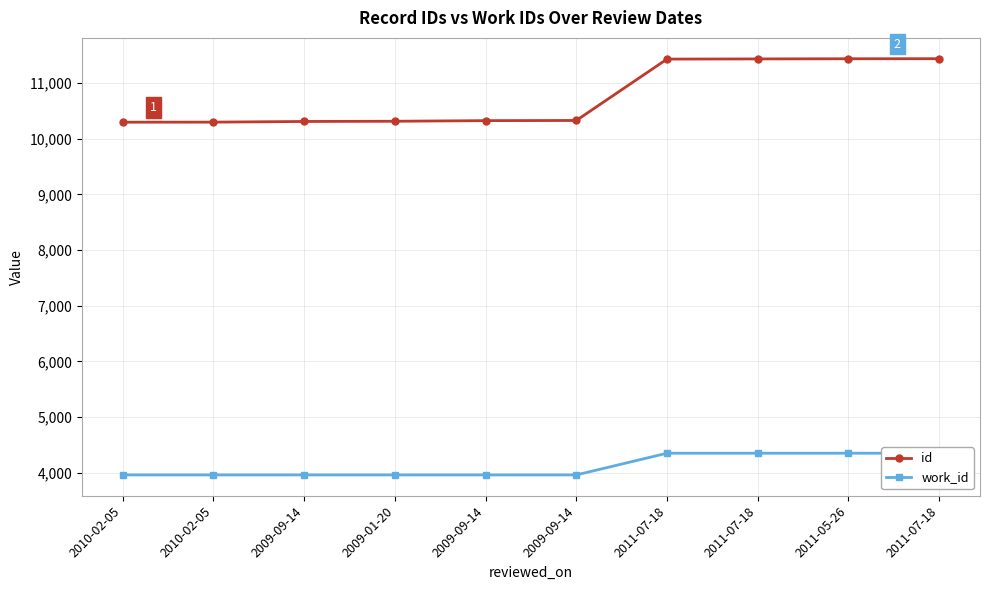

Which has a higher value, 2009-09-14 or 2009-09-14?

2009-09-14